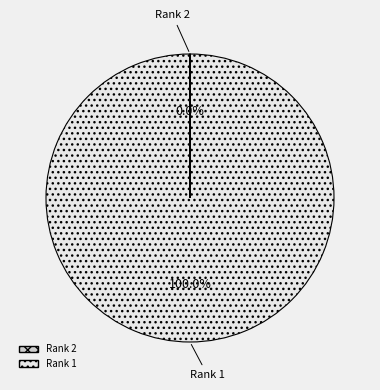

Is there a majority slice in this chart?

Yes